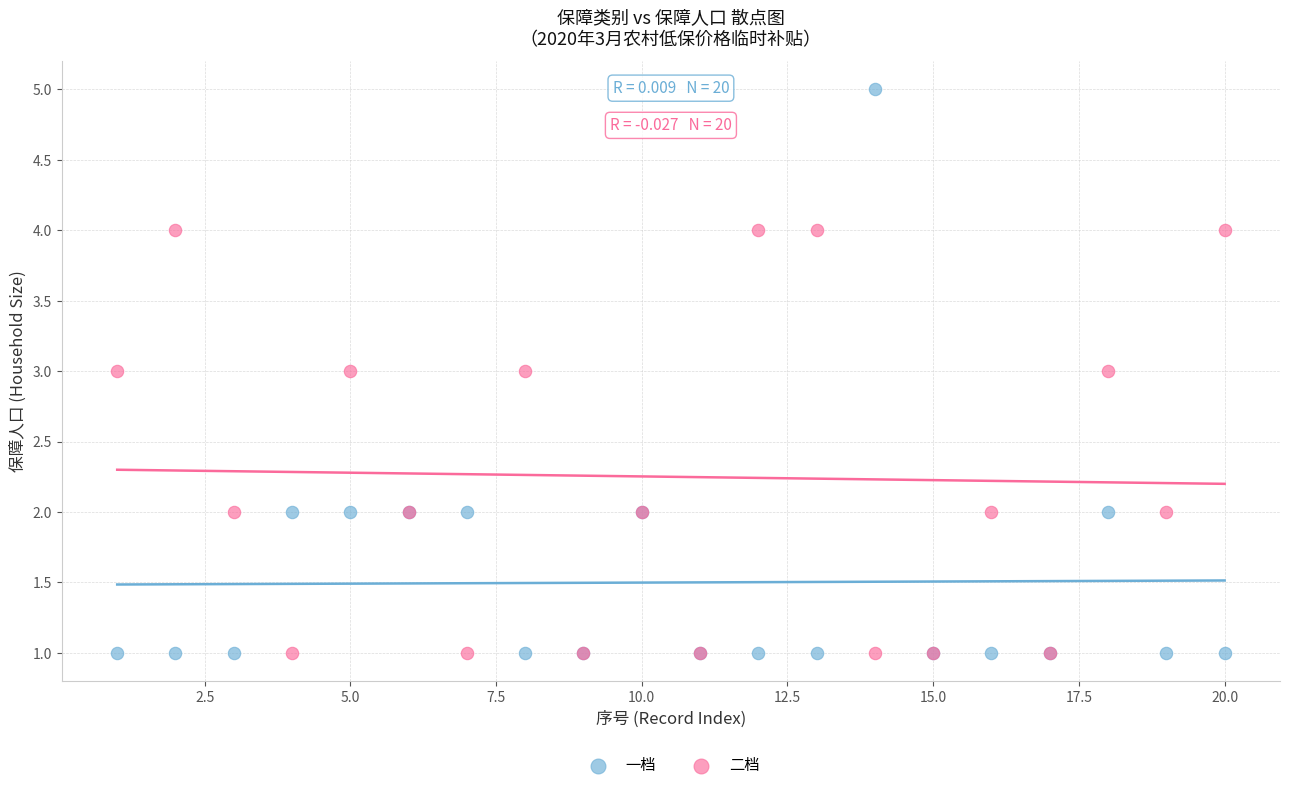

What is the X range (max minus min) for the scatter plot?

19